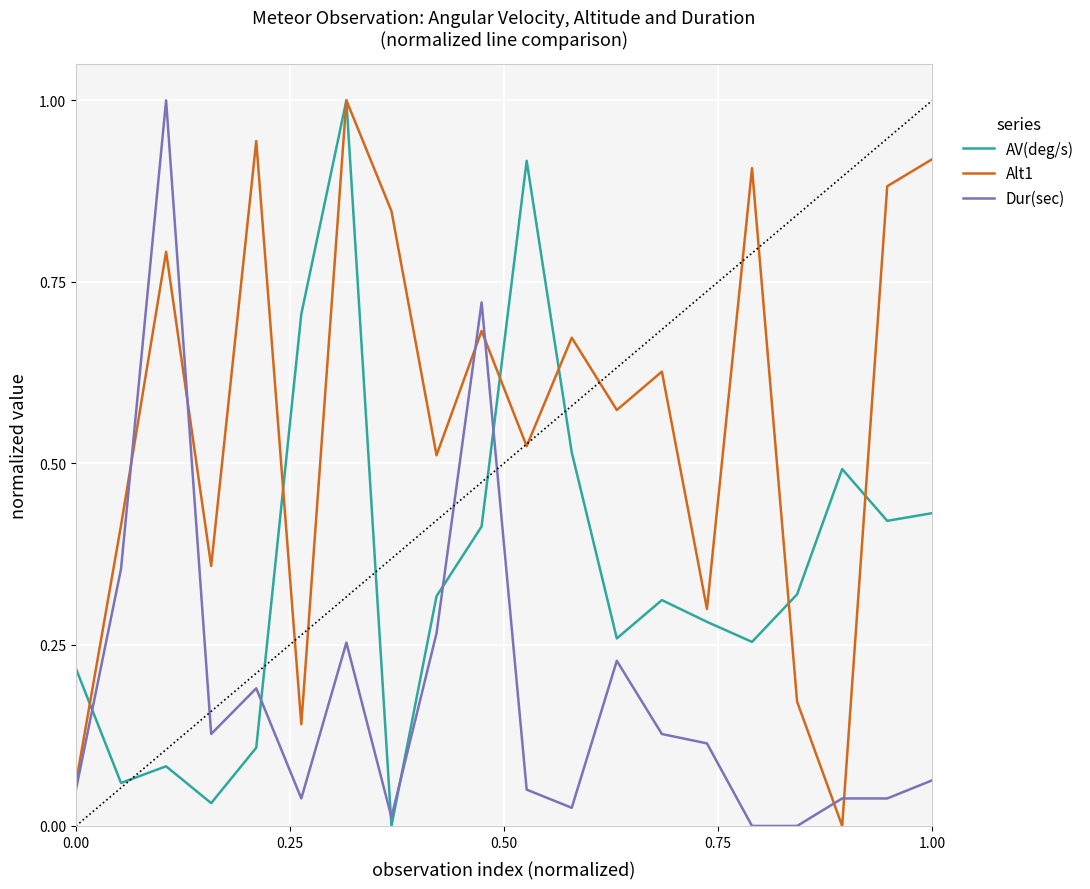

Which series has the largest total across all categories?

Alt1